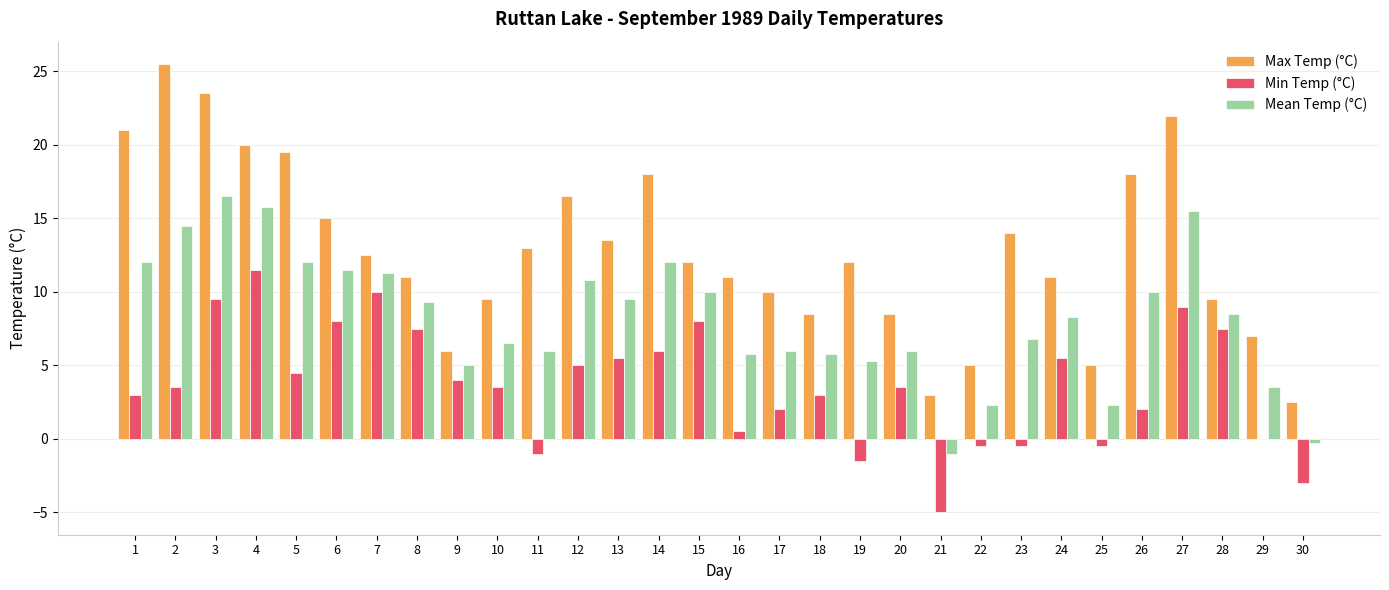

What is the sum of all Max Temp (°C) values?

383.5